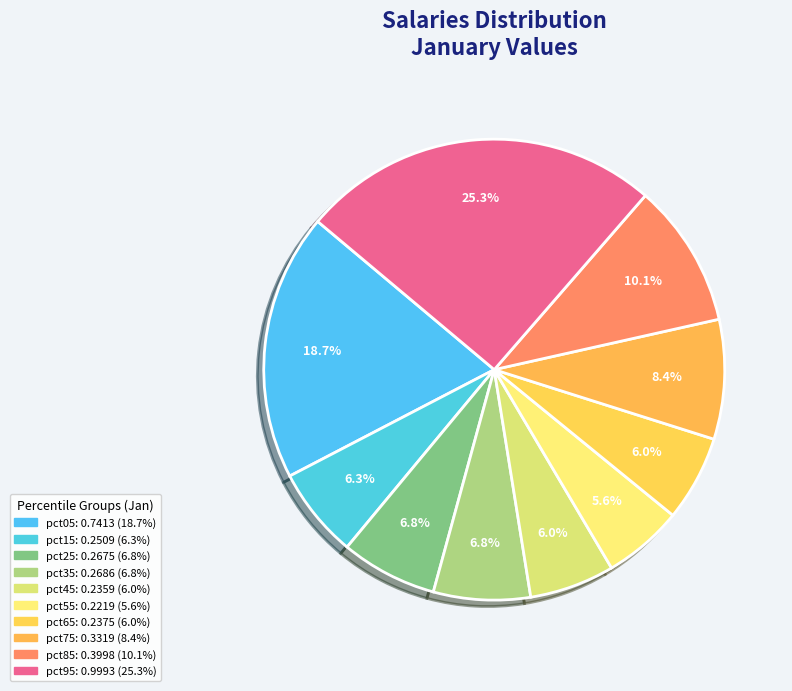

Is it true that pct15 is 6% of the pie?

True